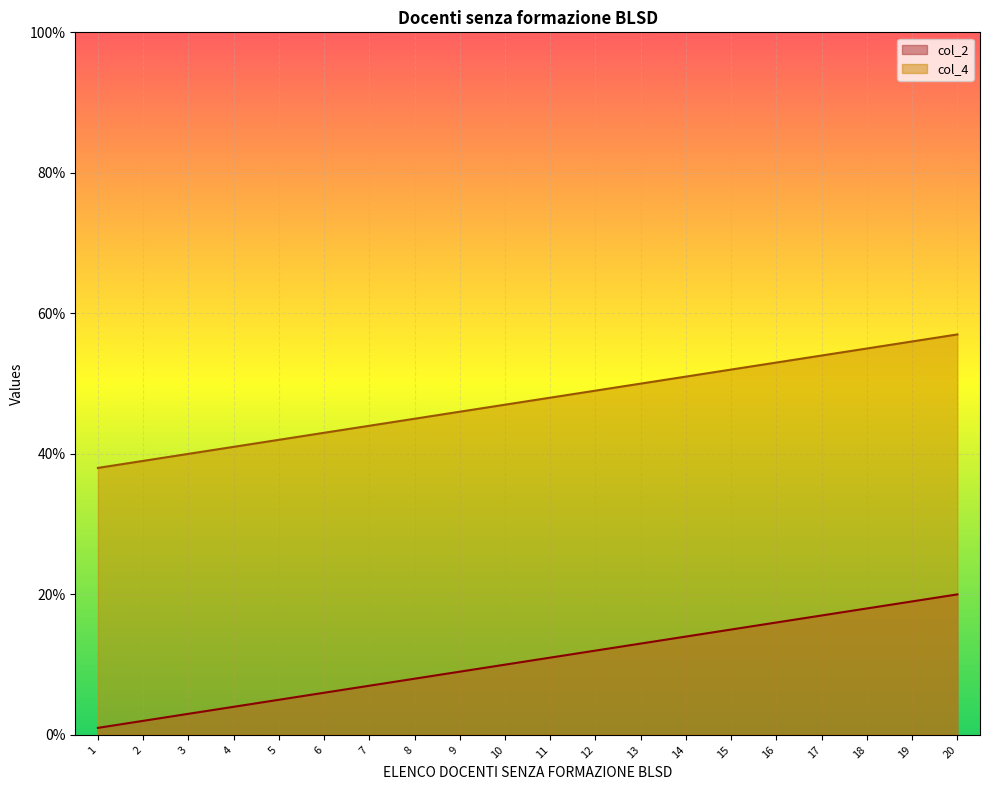

How many data points in col_2 are less than 11?

10